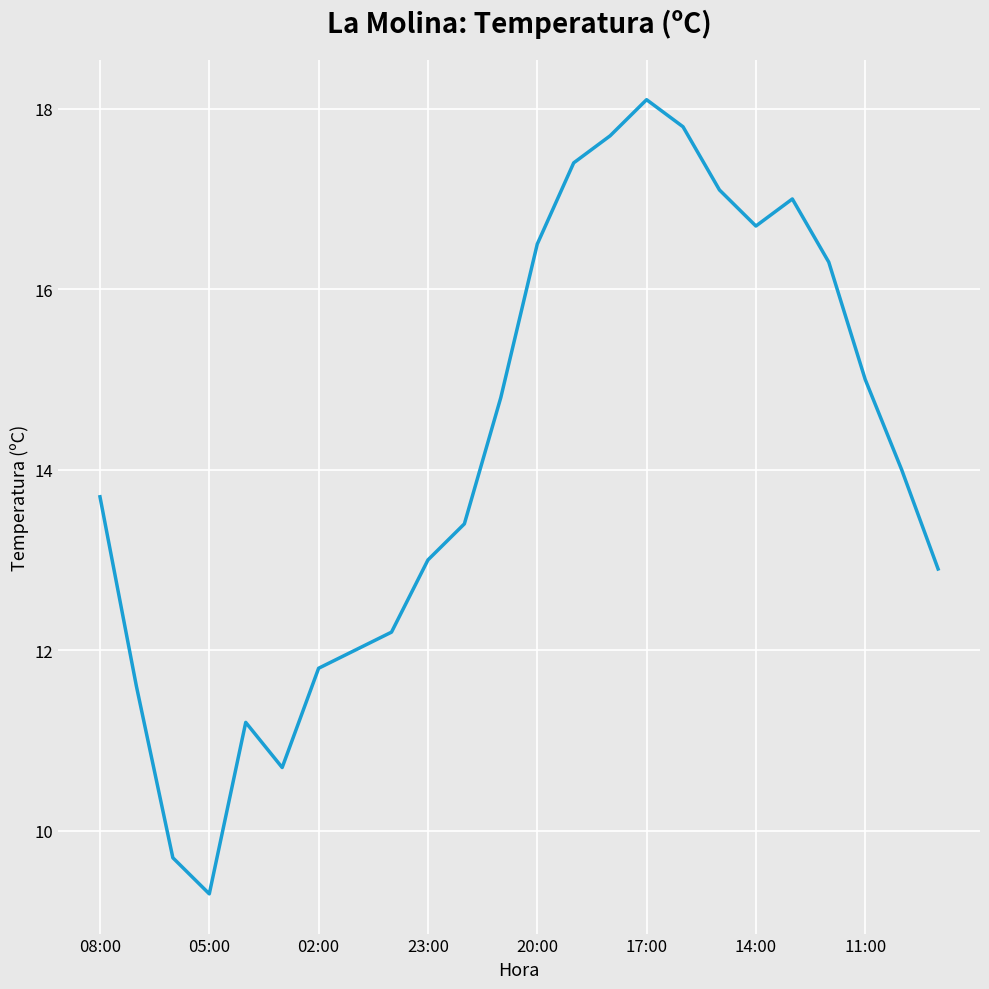

How many categories are shown in the chart?

24